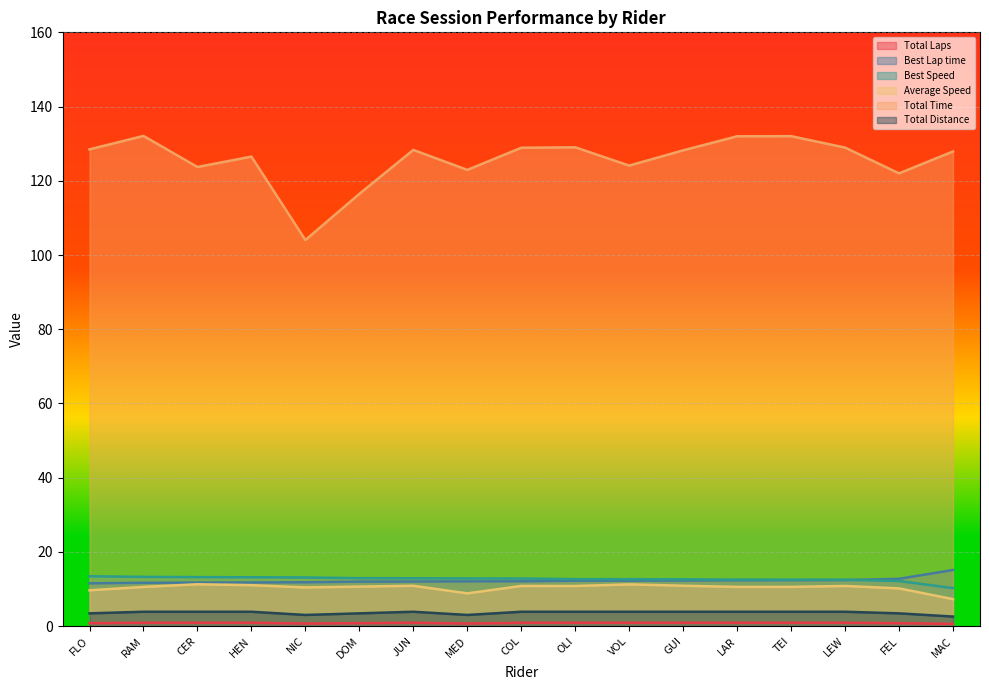

True or false: Total Time and Total Distance cross at least once.

False